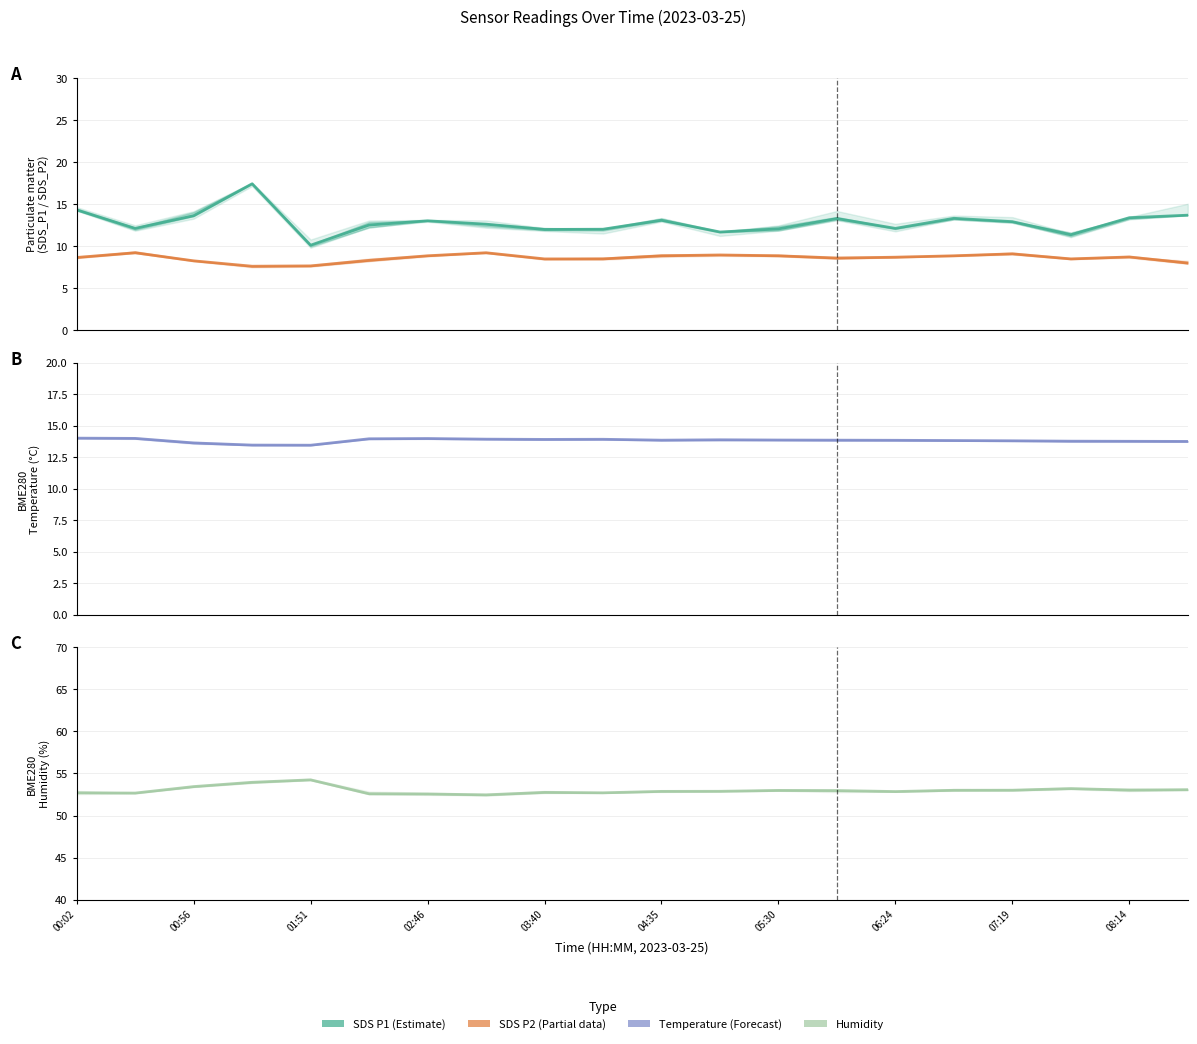

At which label does SDS_P2 first exceed 8?

00:02